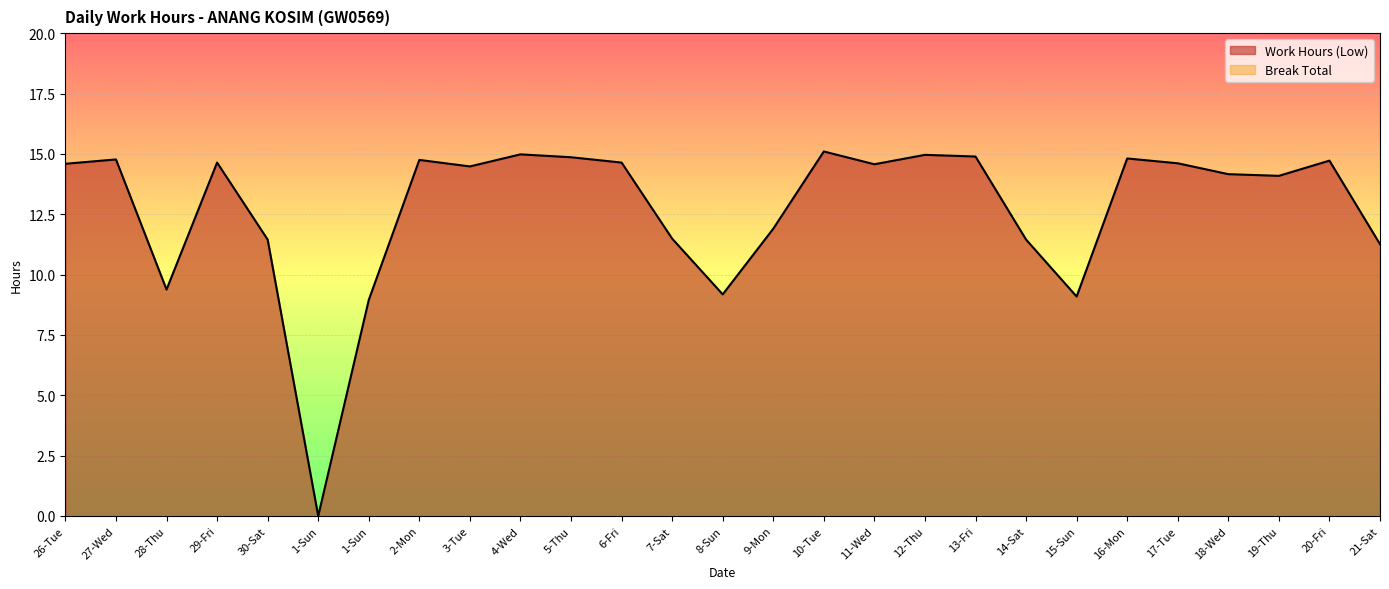

The chart shows a value of 23.1 at 17-Tue. True or false?

False